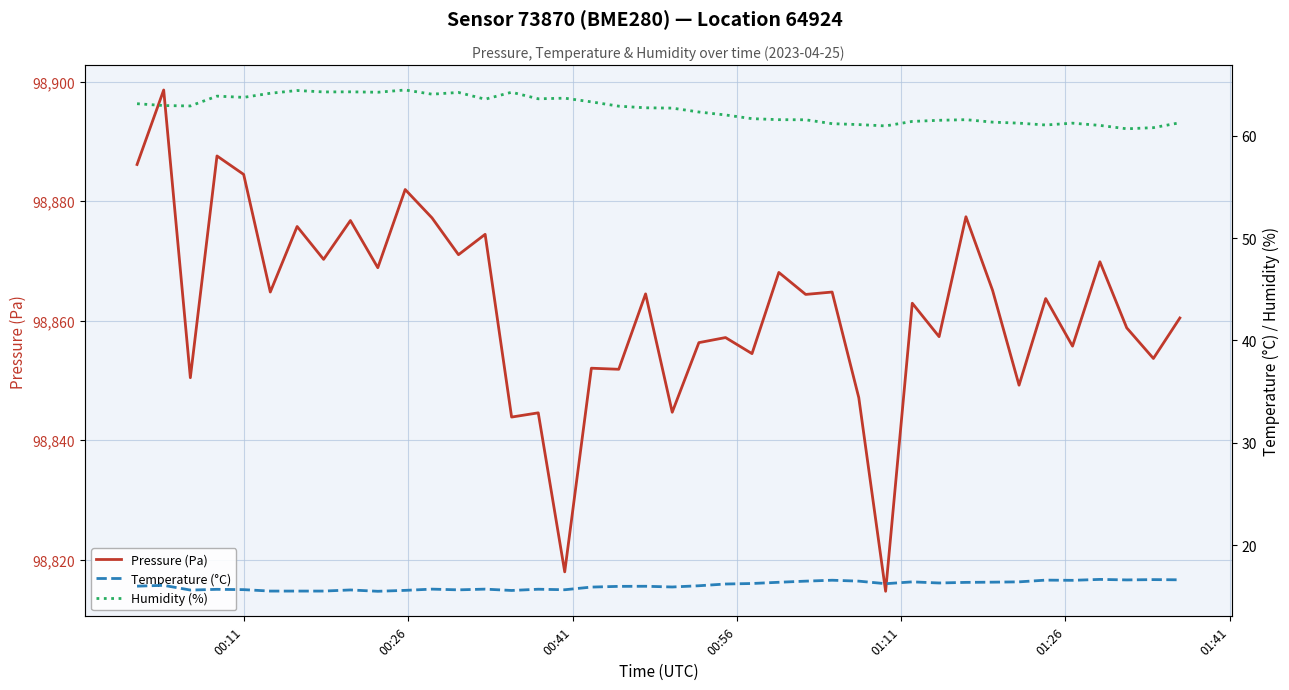

True or false: Humidity (%) and Pressure (Pa) intersect in this chart.

False